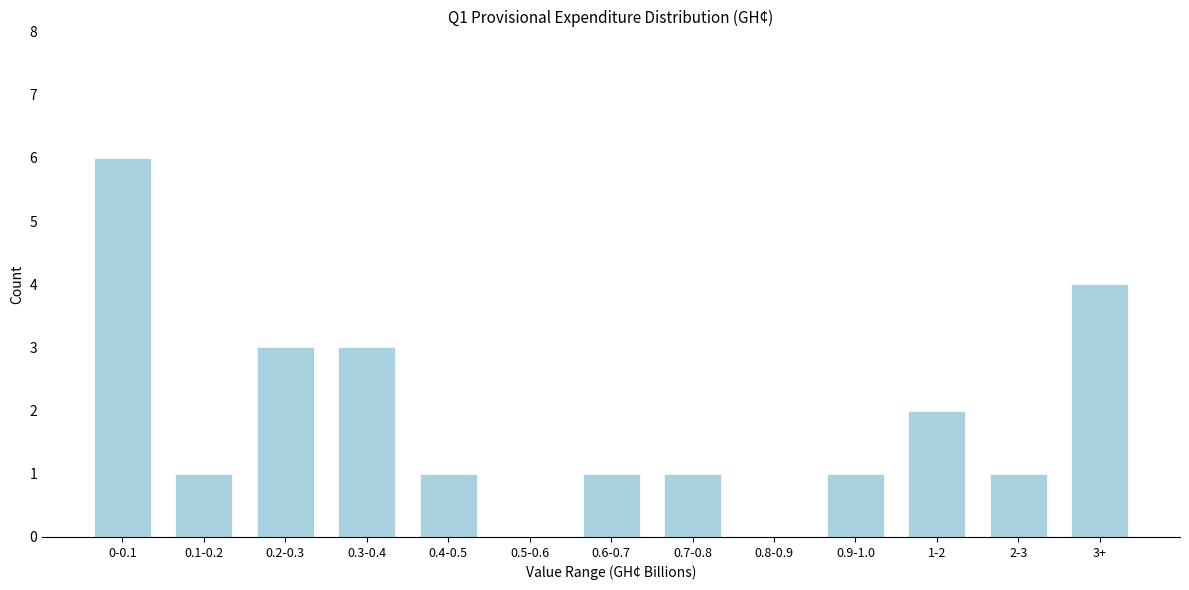

Reading left to right, extract all data points from this chart.

0-0.1=6	0.1-0.2=1	0.2-0.3=3	0.3-0.4=3	0.4-0.5=1	0.5-0.6=0	0.6-0.7=1	0.7-0.8=1	0.8-0.9=0	0.9-1.0=1	1-2=2	2-3=1	3+=4